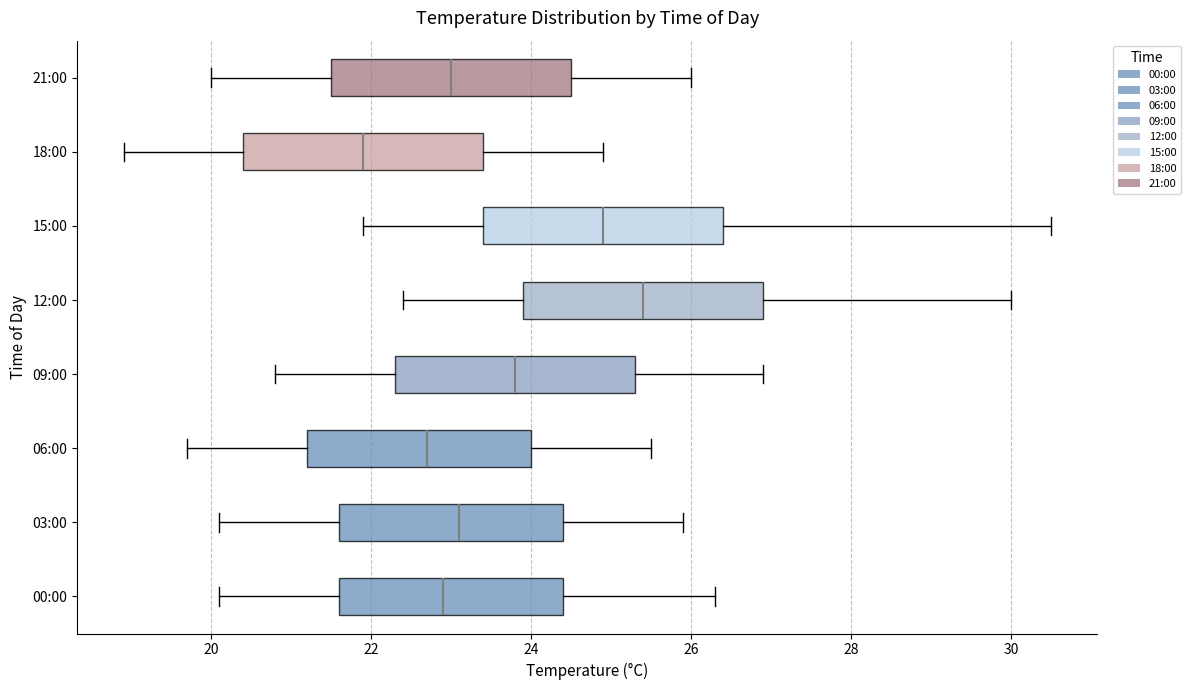

Which box has the furthest to the right median line?

12:00